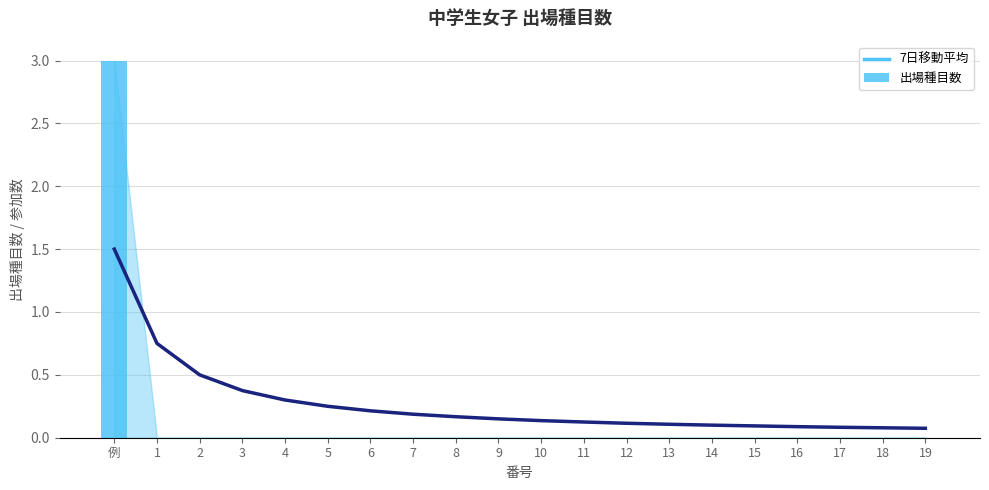

Which series changed the most between 12 and 19?

7日移動平均